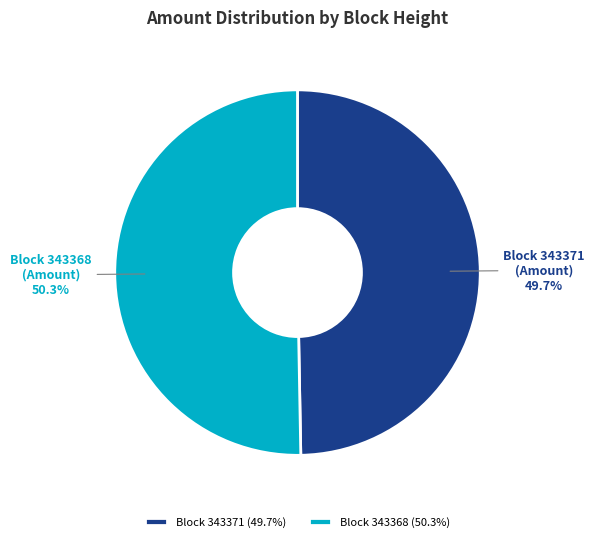

How much of the chart is everything except Block 343371?

50.3%